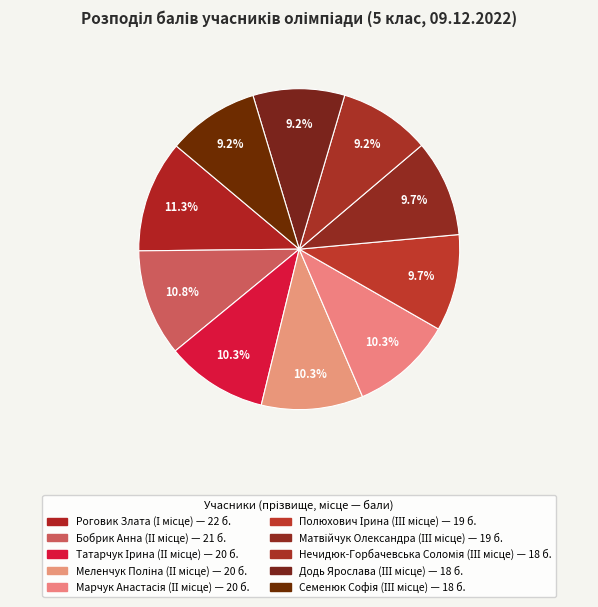

How many segments does this pie chart have?

10